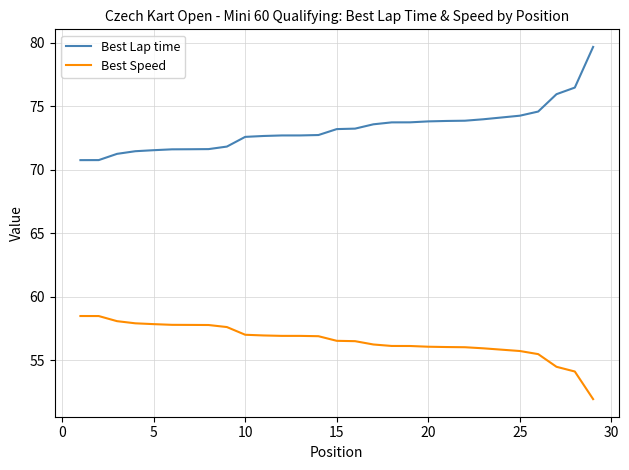

Which series has the largest range (max minus min)?

Best Lap time